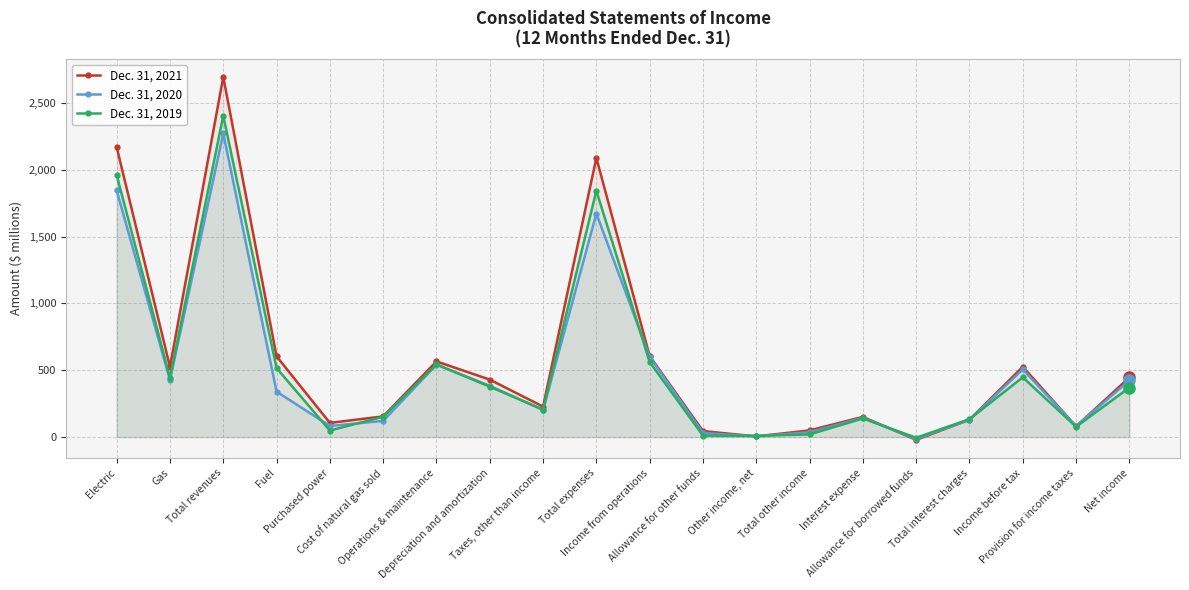

Reading left to right, transcribe all the data shown in this chart.

Dec. 31, 2021: 2170	525	2695	604	106	155	566	430	228	2089	606	45	5	50	151	-21	130	526	80	446
Dec. 31, 2020: 1845	427	2272	340	83	121	542	384	202	1672	600	30	6	36	144	-14	130	506	82	424
Dec. 31, 2019: 1961	443	2404	516	49	152	543	377	206	1843	561	11	9	20	139	-5	134	447	77	370